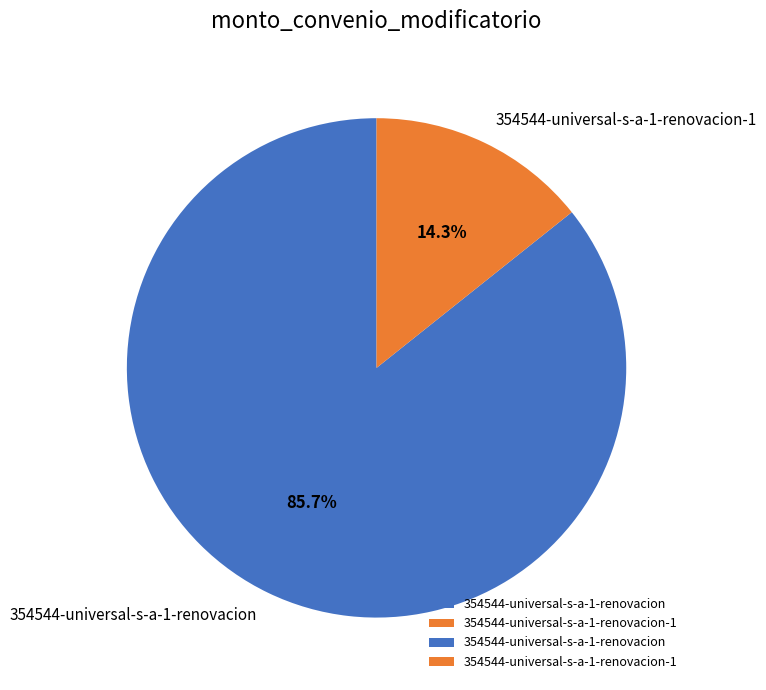

To the nearest percent, what is the average slice percentage?

50%